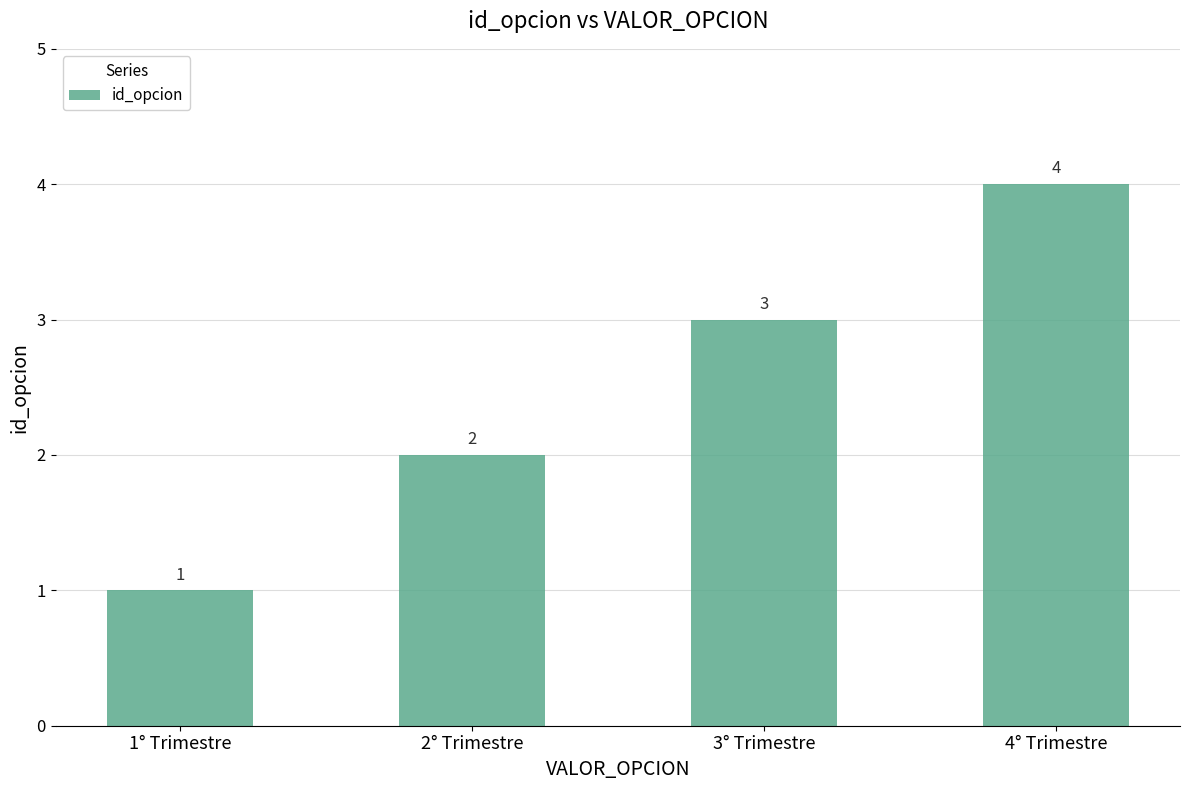

Rank the categories by value from highest to lowest.

4° Trimestre, 3° Trimestre, 2° Trimestre, 1° Trimestre